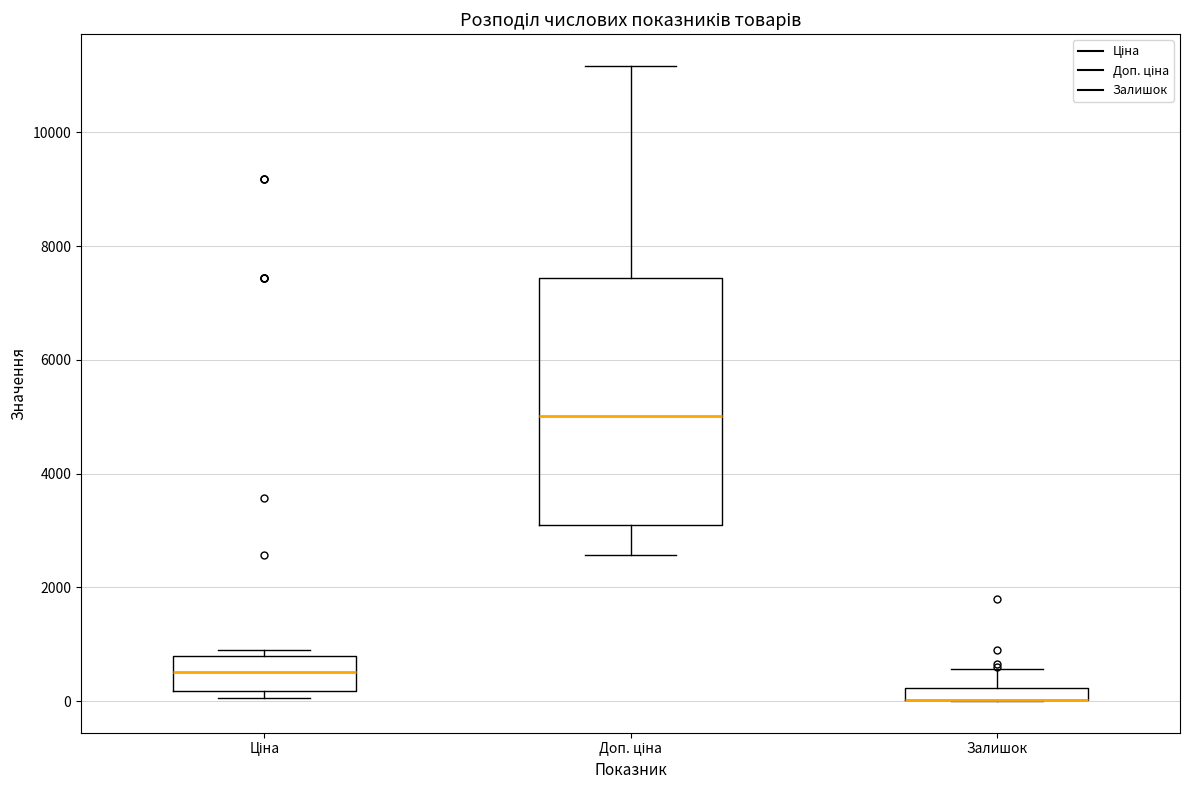

Where is the lower edge of the box for Ціна on the y-axis? The values are not printed on the chart, so give them approximately, as read against the axis.

200